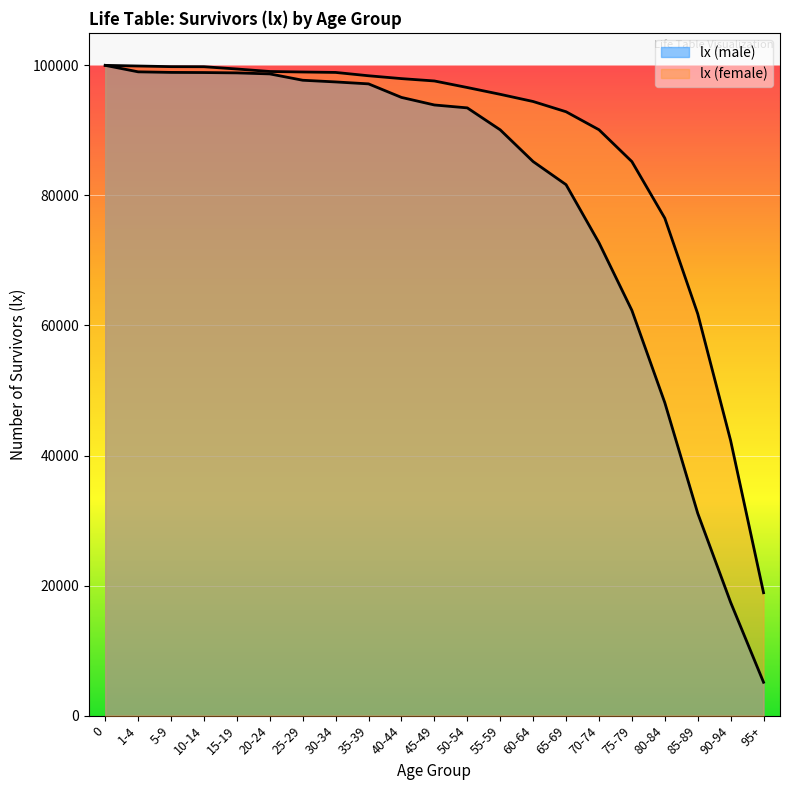

Reading left to right, transcribe all the data shown in this chart.

lx (male): 0=100000	1-4=99005	5-9=98917	10-14=98895	15-19=98843	20-24=98685	25-29=97712	30-34=97452	35-39=97153	40-44=95071	45-49=93908	50-54=93461	55-59=90084	60-64=85206	65-69=81653	70-74=72729	75-79=62322	80-84=48132	85-89=31123	90-94=17424	95+=5132
lx (female): 0=100000	1-4=99901	5-9=99802	10-14=99790	15-19=99440	20-24=99057	25-29=98980	30-34=98913	35-39=98400	40-44=97962	45-49=97600	50-54=96592	55-59=95547	60-64=94442	65-69=92867	70-74=90100	75-79=85200	80-84=76500	85-89=61800	90-94=42300	95+=18900